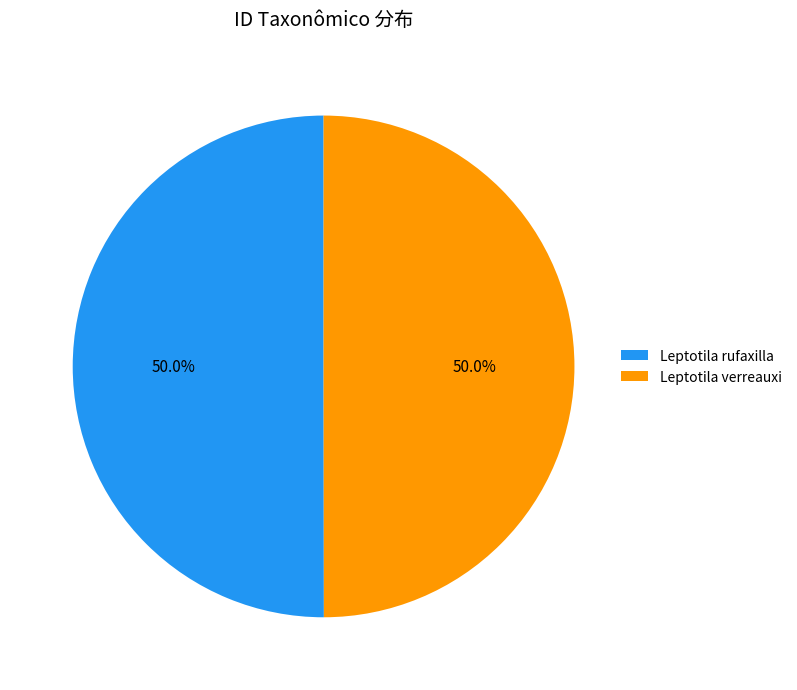

The Leptotila verreauxi slice represents 50% of the pie. True or false?

True